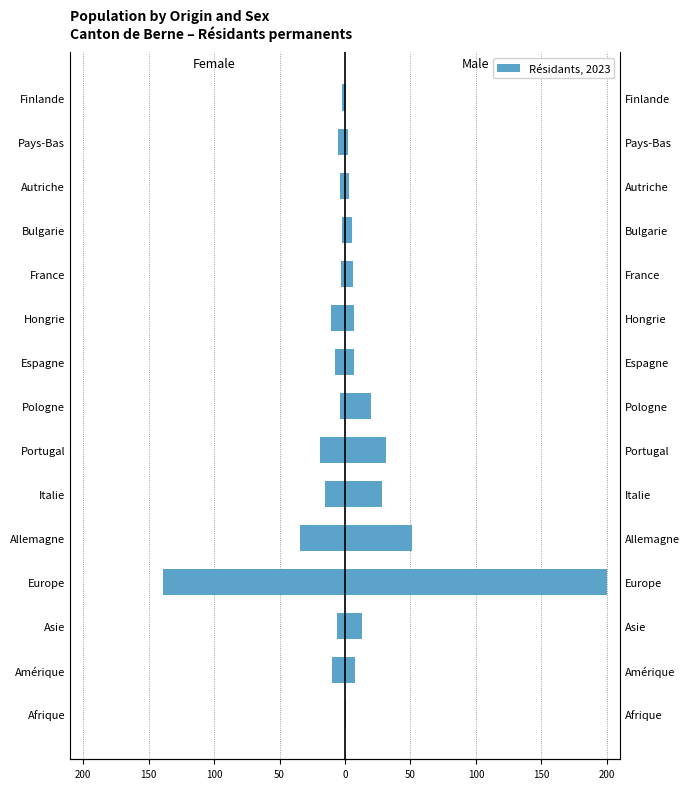

What is the average value of the Femmes series?

-17